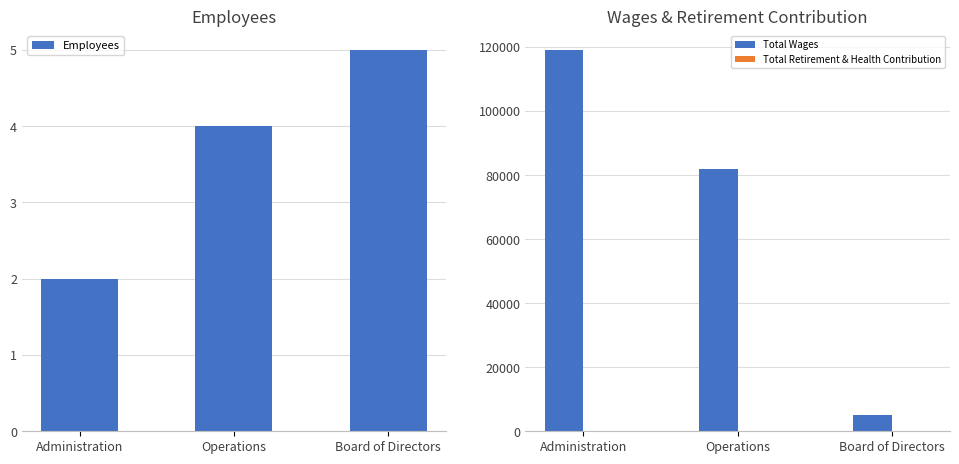

What position from the right is Administration?

3